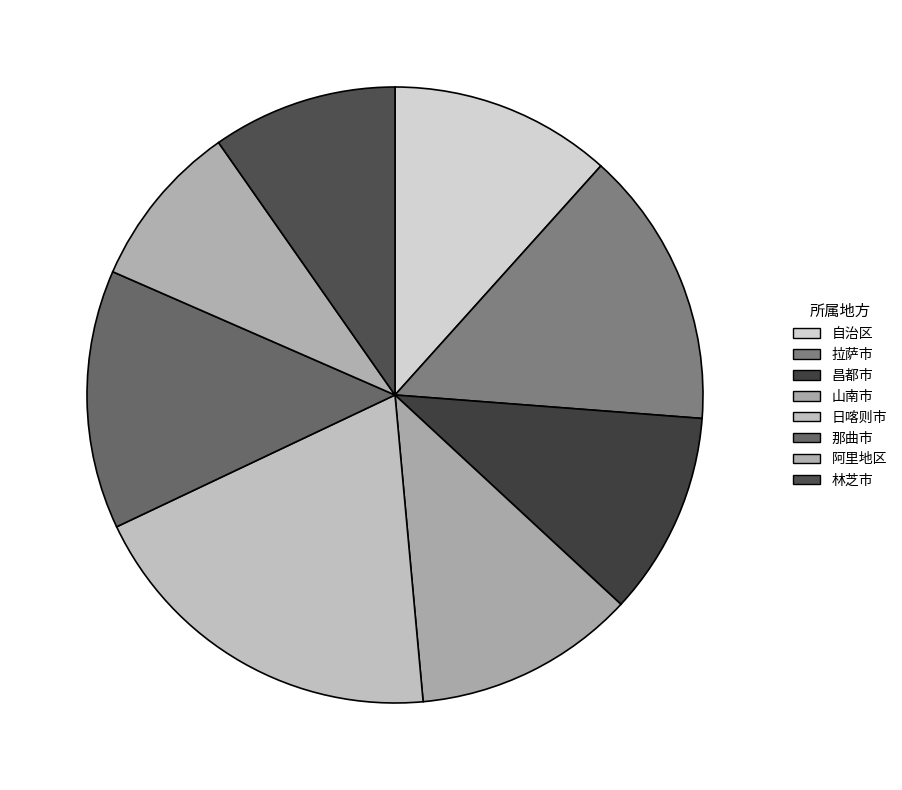

Combined, do 自治区 and 拉萨市 account for over 50%?

No